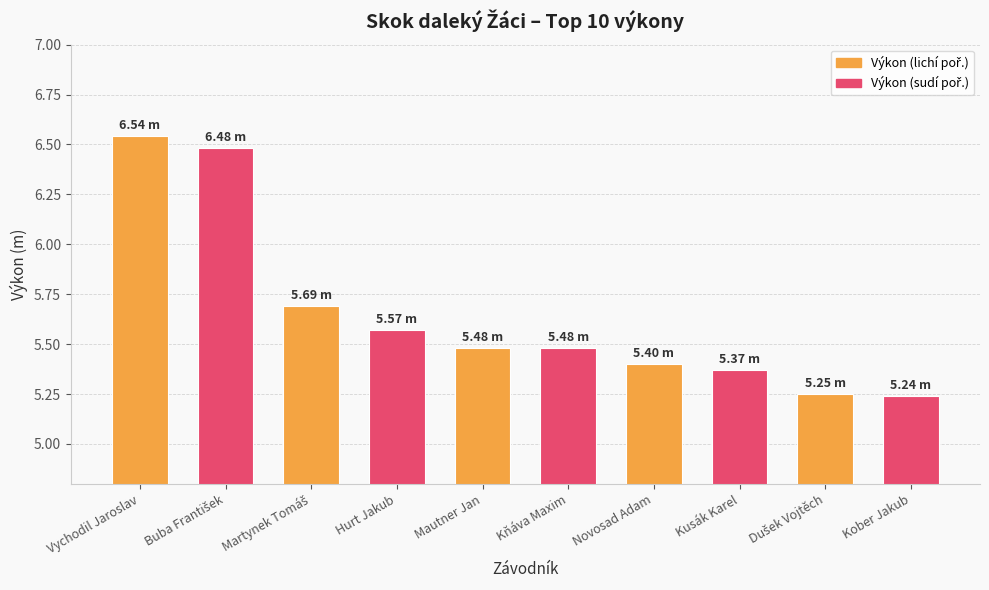

Approximately how many times larger is the value at Mautner Jan compared to Vychodil Jaroslav?

0.8